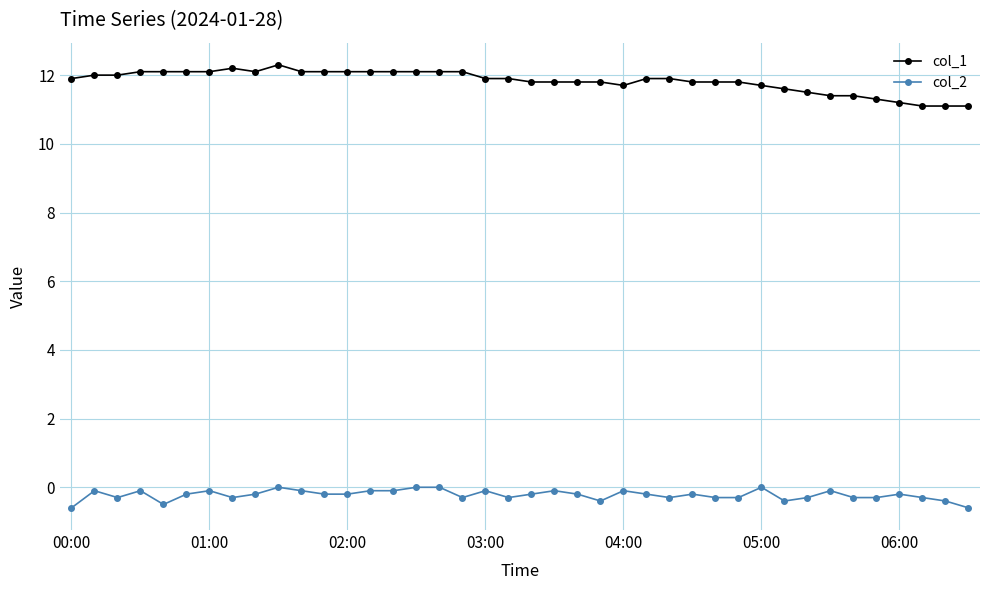

Rank the series by their average value, from lowest to highest.

col_2, col_1